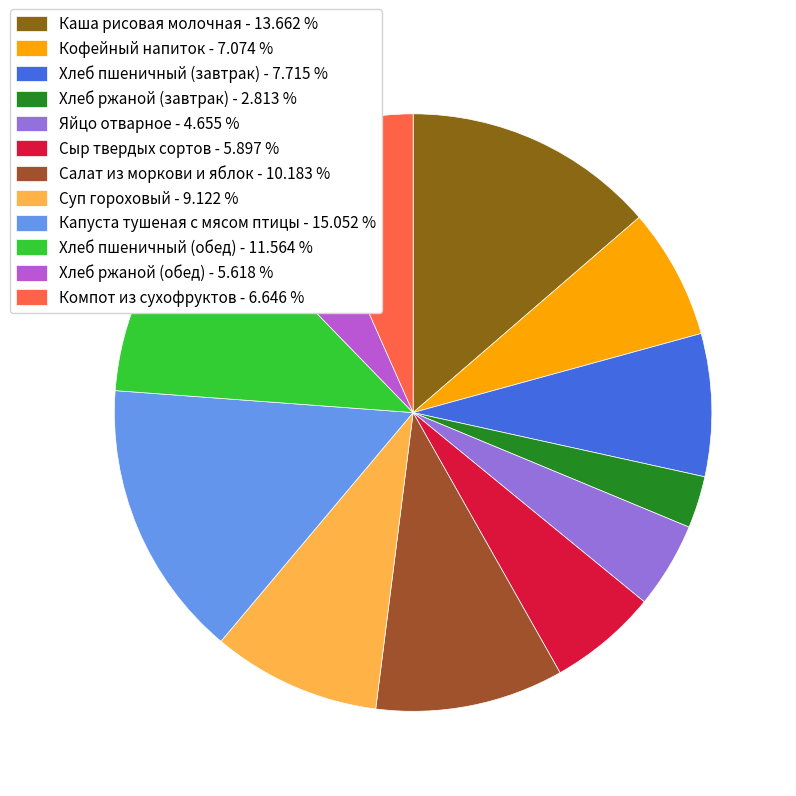

Is there any slice that represents more than half of the pie?

No